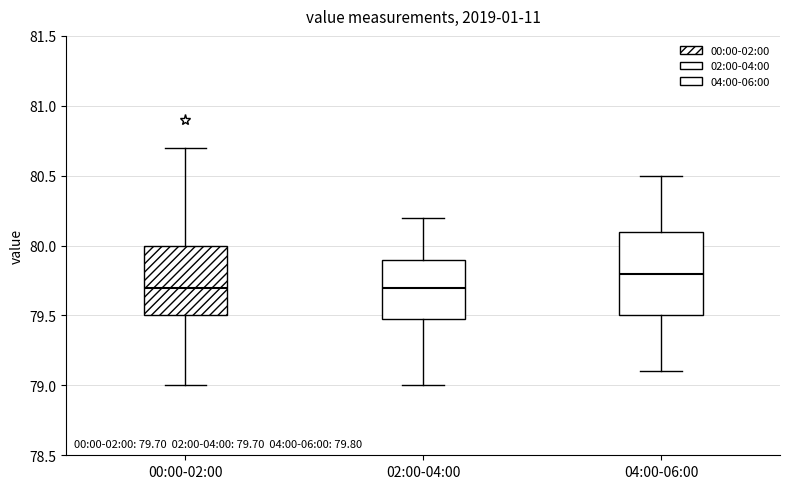

Comparing the boxes themselves (not the whiskers), which one is the tallest?

04:00-06:00